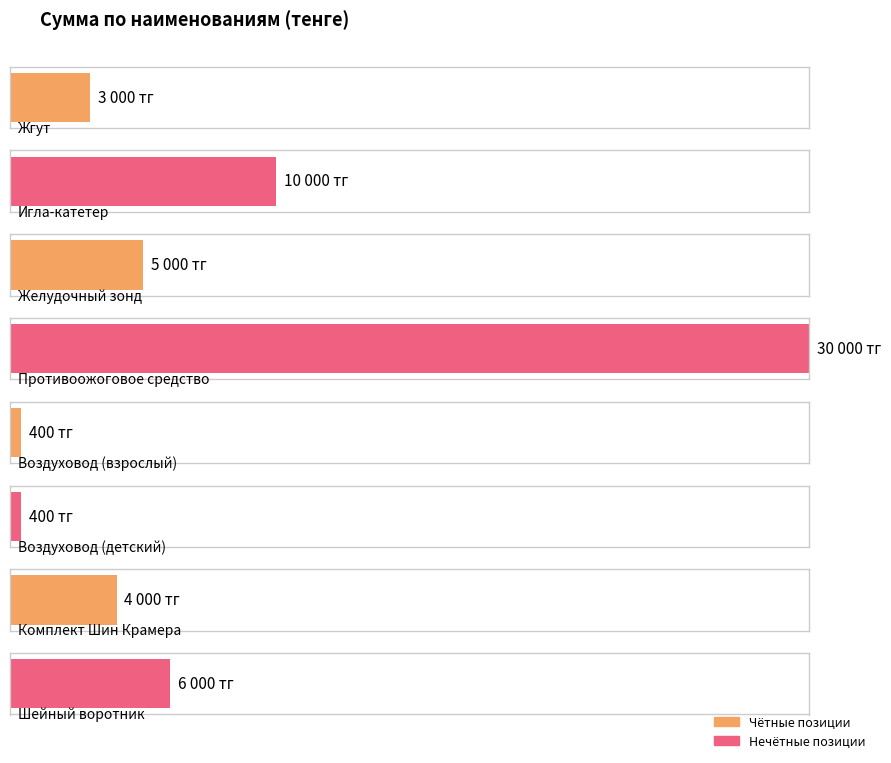

What is the ratio of the value at Жгут to the value at Желудочный зонд?

0.6